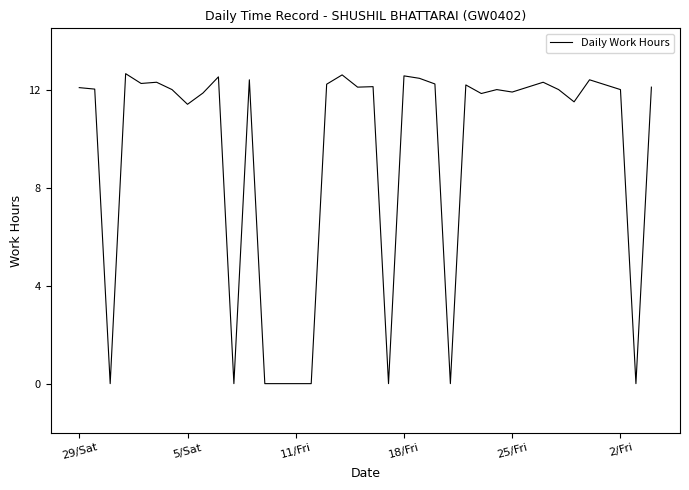

What is the difference between the maximum and minimum values?

12.7